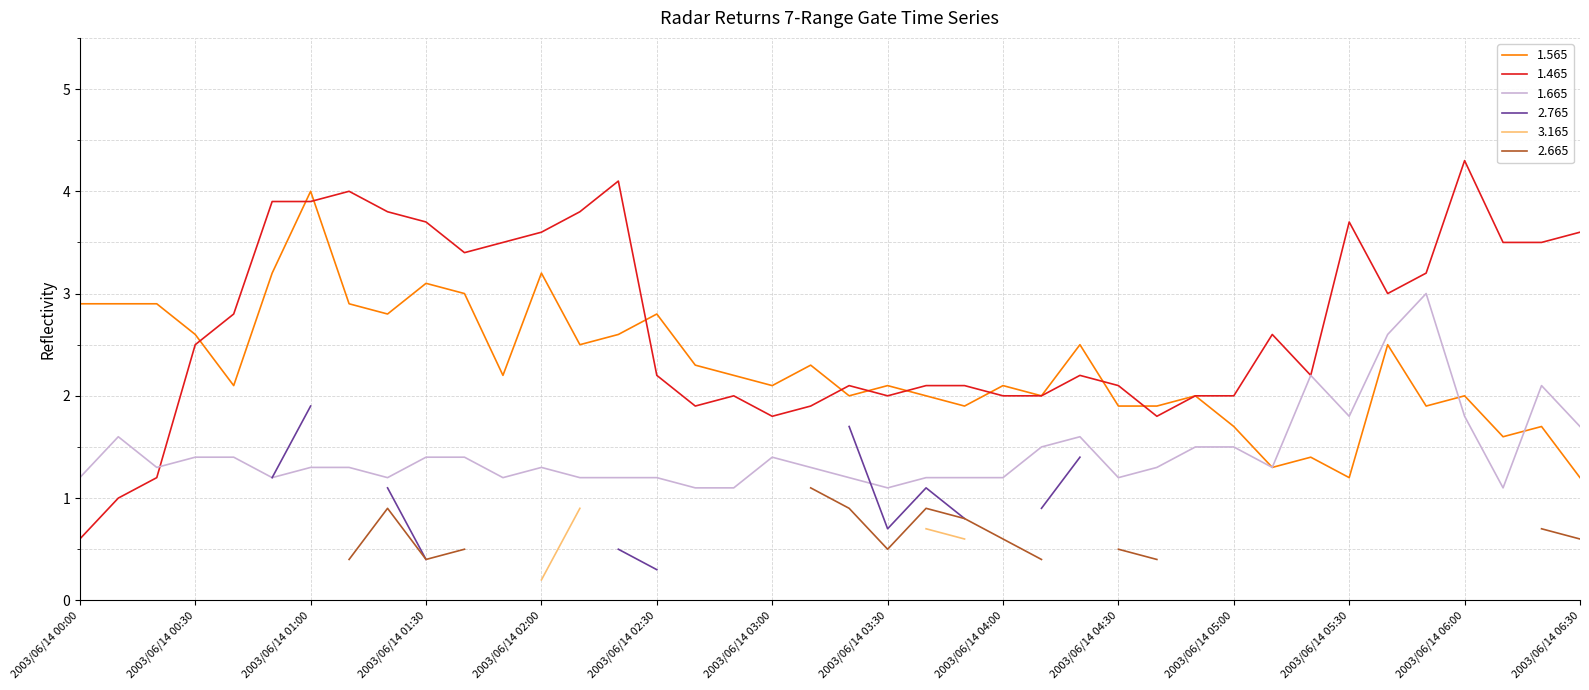

Is it true that 1.665 equals 0.7 at 2003/06/14 04:30?

False